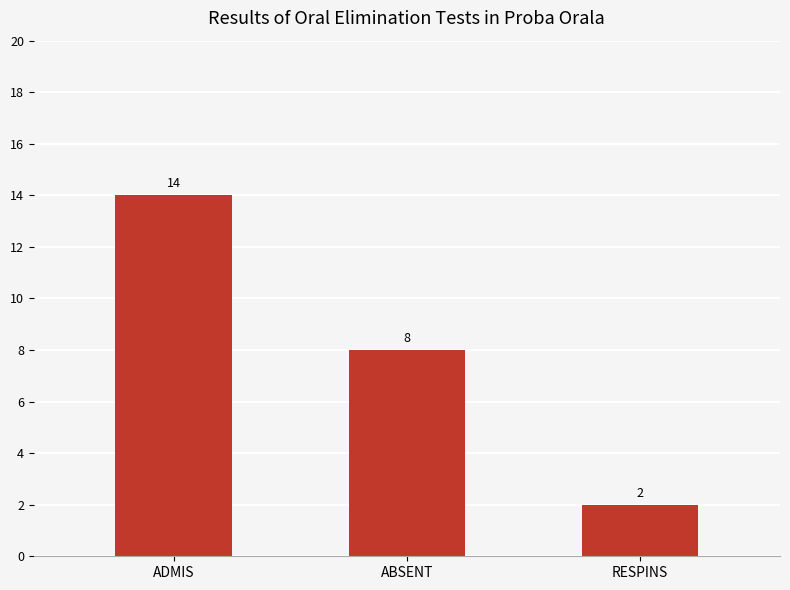

What is the value of the 3rd bar from the left?

2